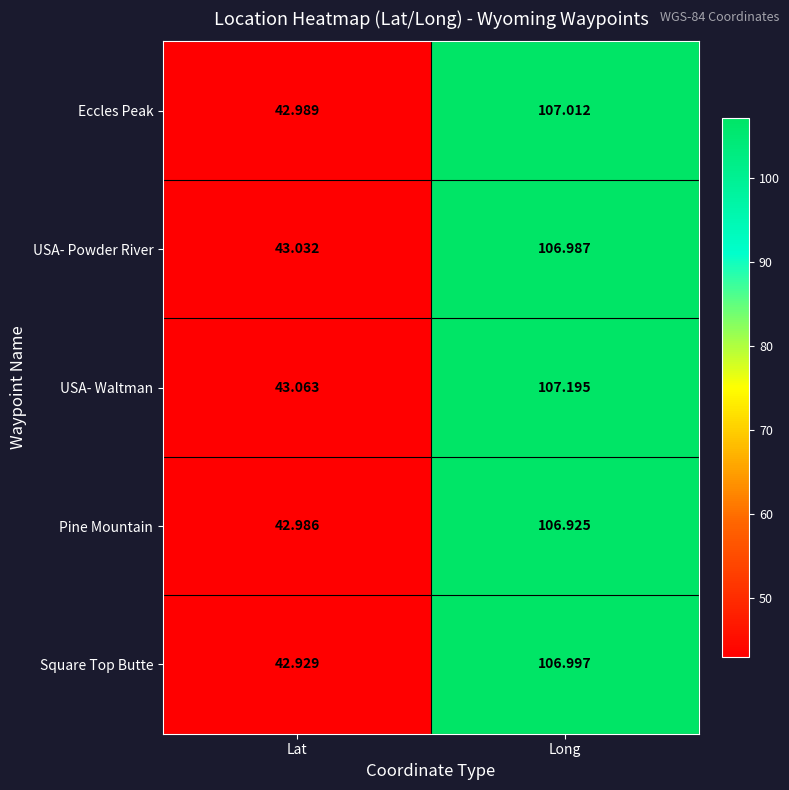

Rank the series by their maximum value, from highest to lowest.

USA- Waltman, Eccles Peak, Square Top Butte, USA- Powder River, Pine Mountain